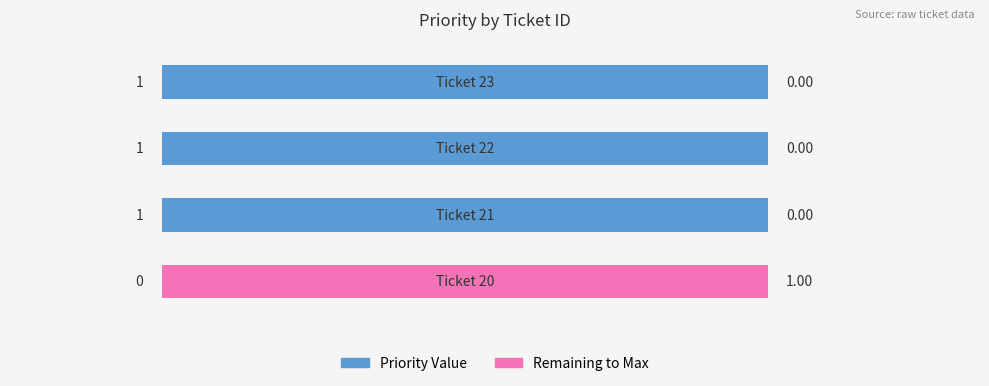

What is the change in value from 20 to 22?

+1